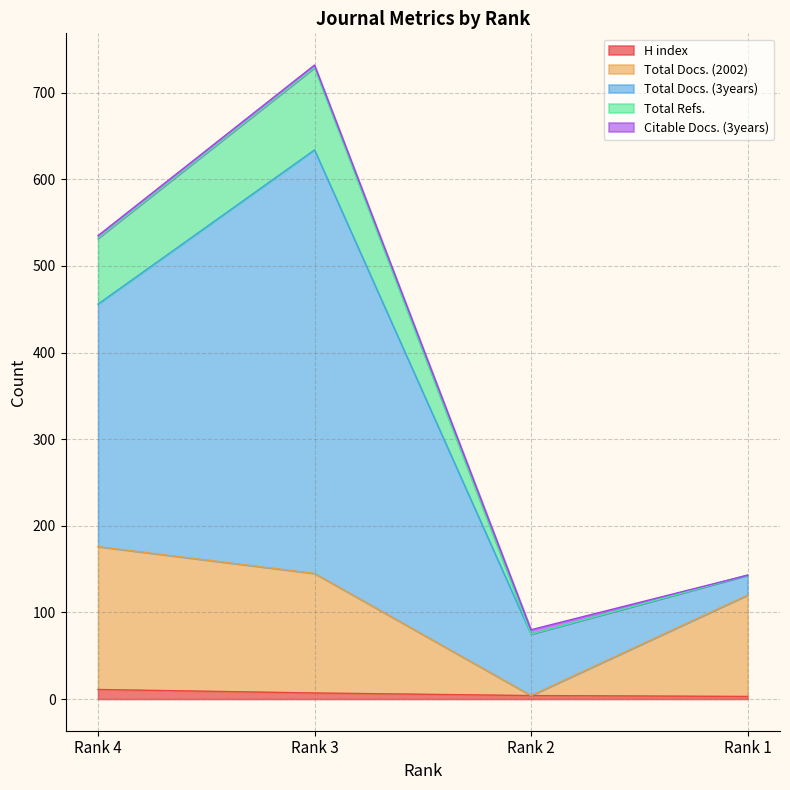

What is the difference between the Total Docs. (2002) values at Rank 3 and Rank 2?

141